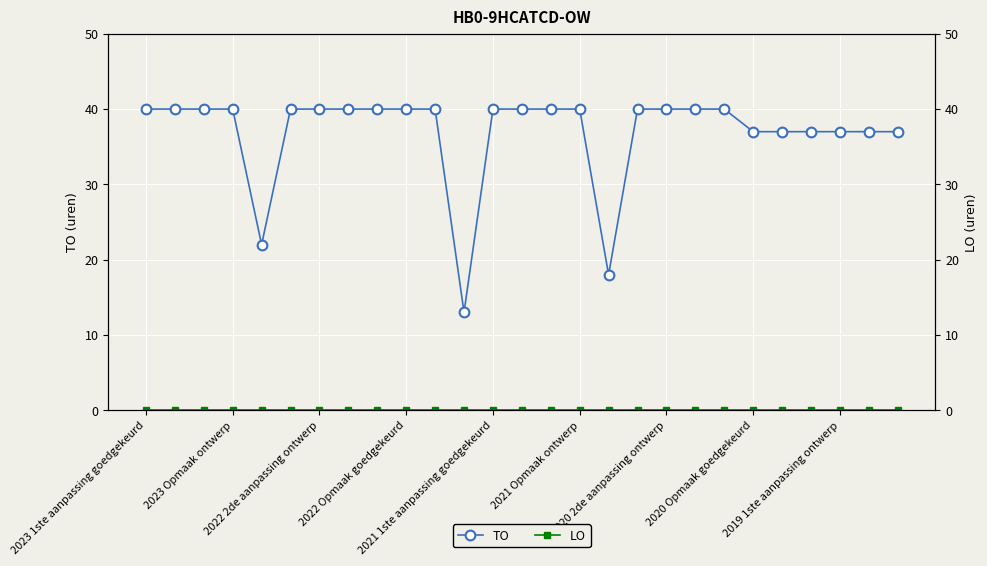

What is the minimum value for TO?

13